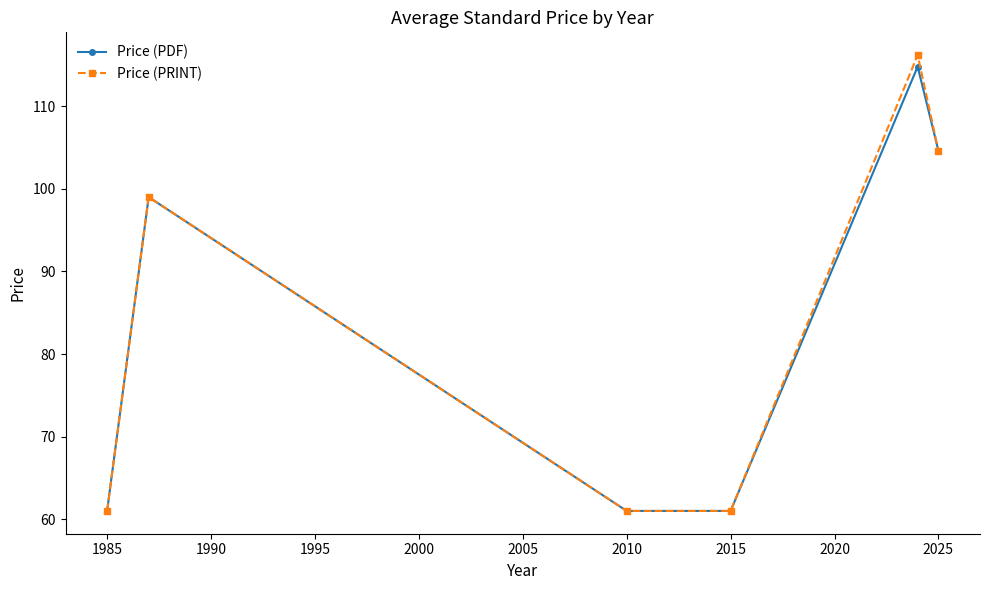

Reading left to right, list all the values displayed in this chart.

Price (PDF): 61.0	99.0	61.0	61.0	114.8	104.6
Price (PRINT): 61.0	99.0	61.0	61.0	116.2	104.6